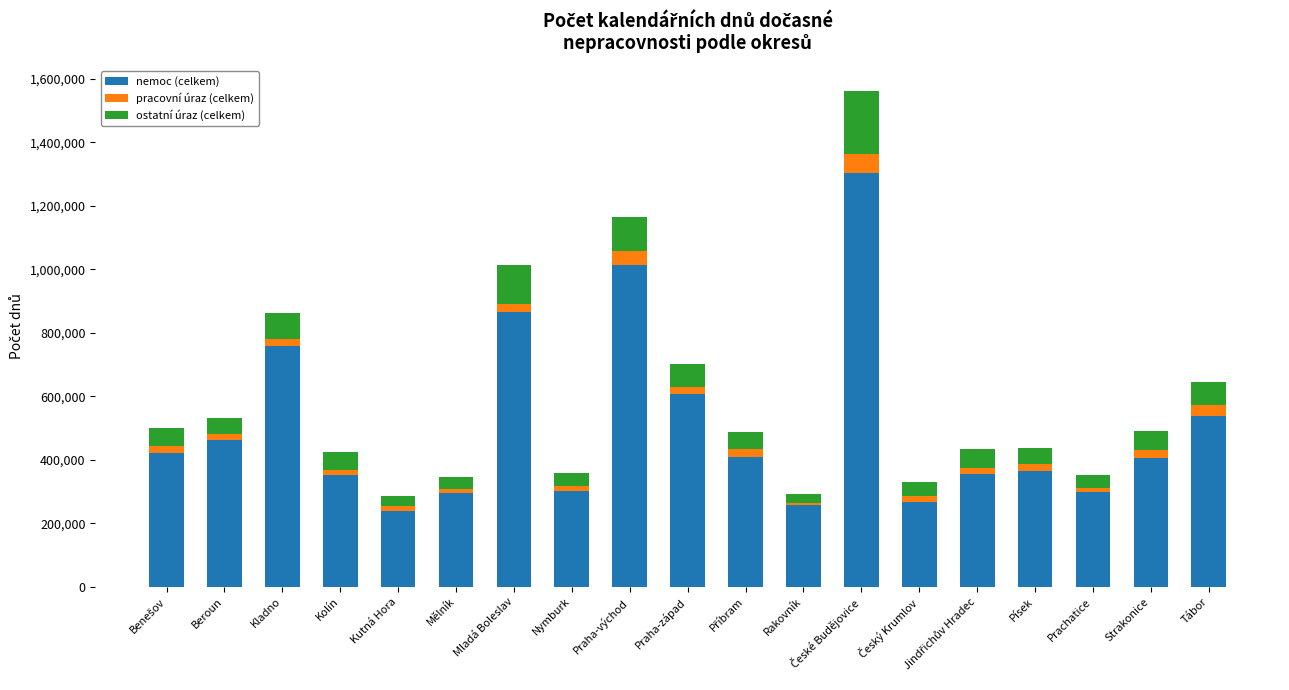

What are all the series names shown in the legend?

nemoc (celkem), pracovní úraz (celkem), ostatní úraz (celkem)